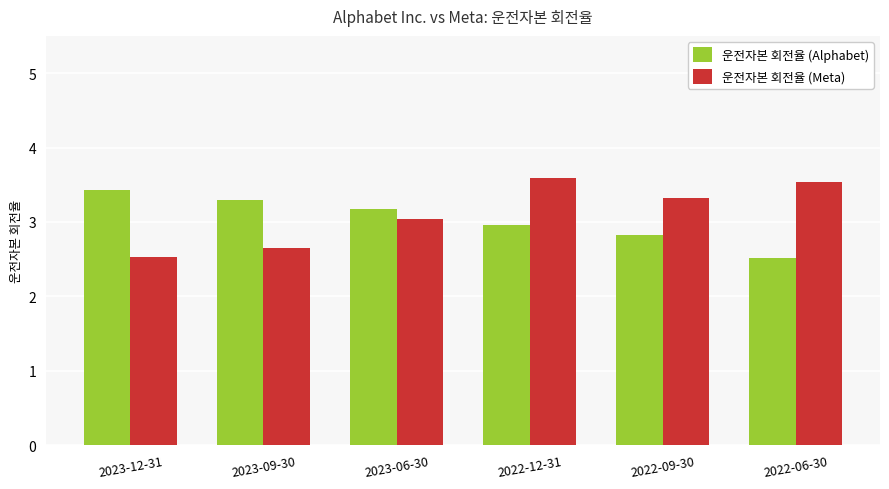

What is the spread (max minus min) of values at 2023-12-31?

0.9